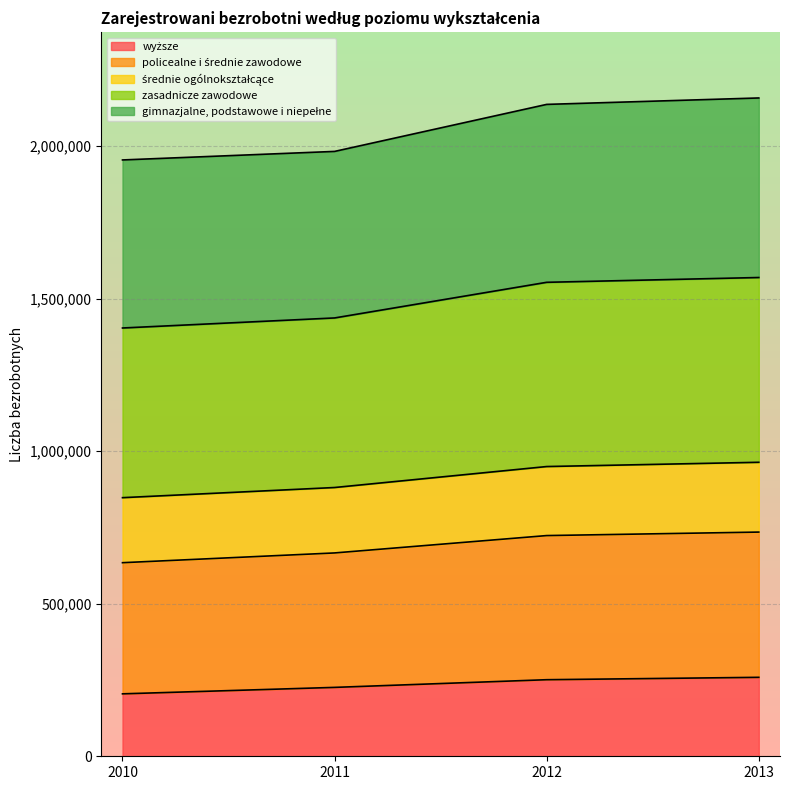

Where is wyższe nearest to the value 231747?

2011